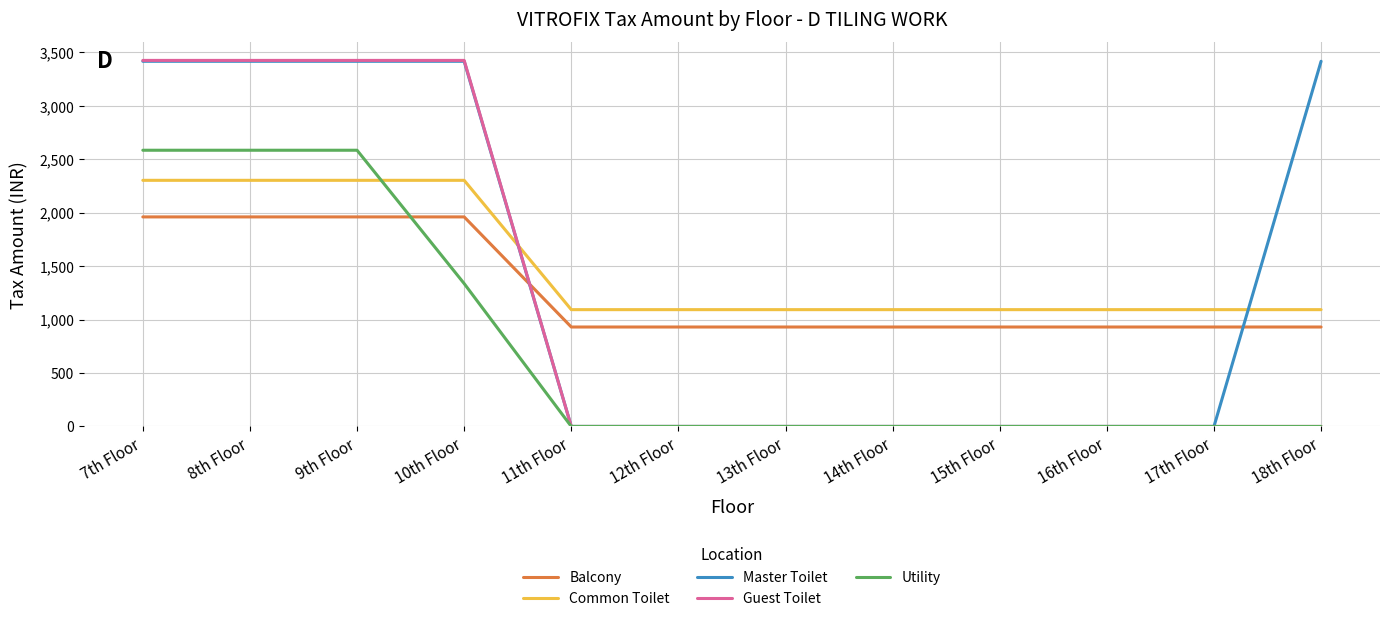

What is the sum of all Utility values?

9088.2